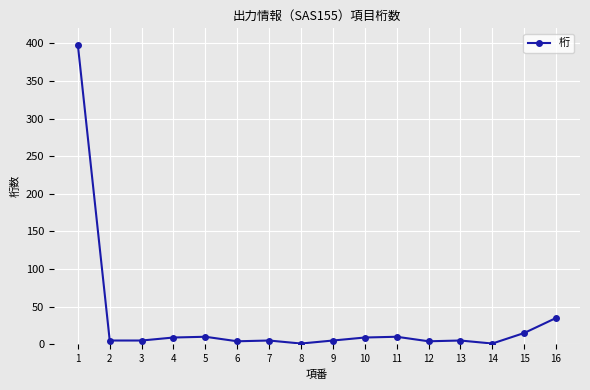

How many data points does each series have?

16